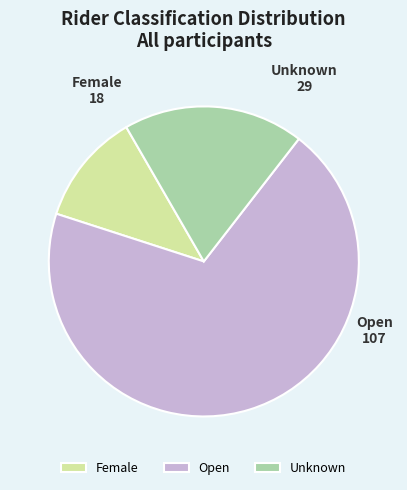

What is the ratio of the value at Open to the value at Unknown?

3.7